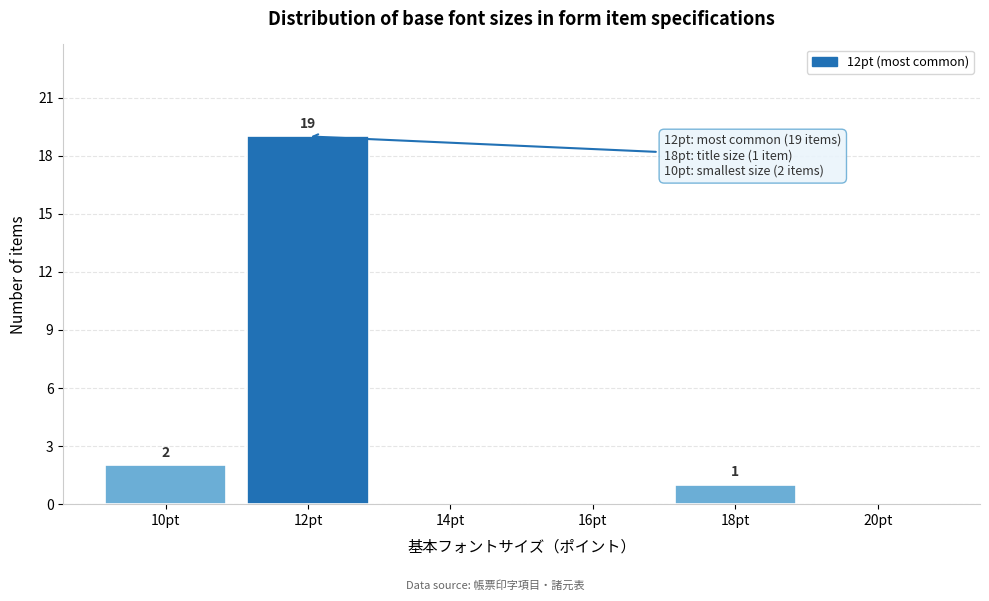

Which range on the x-axis has the tallest bar?

11 to 13